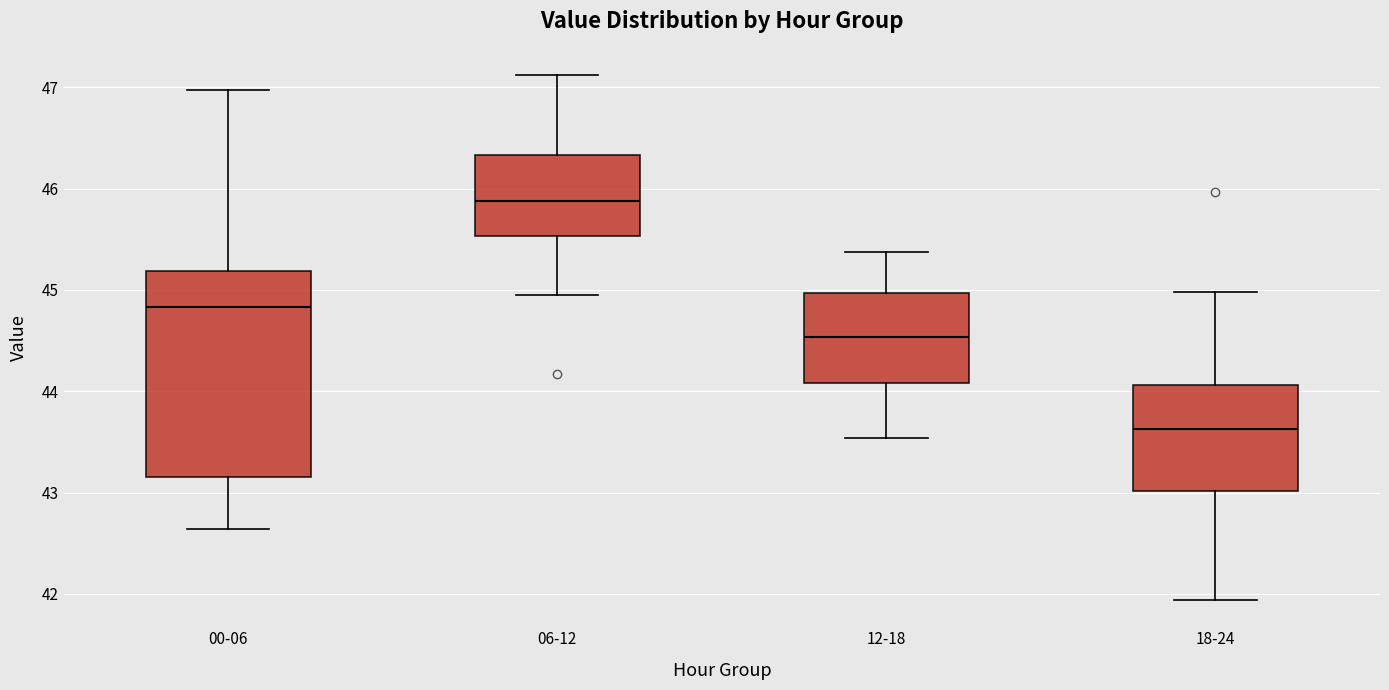

Where is the upper edge of the box for 12-18 on the y-axis? The values are not printed on the chart, so give them approximately, as read against the axis.

45.0